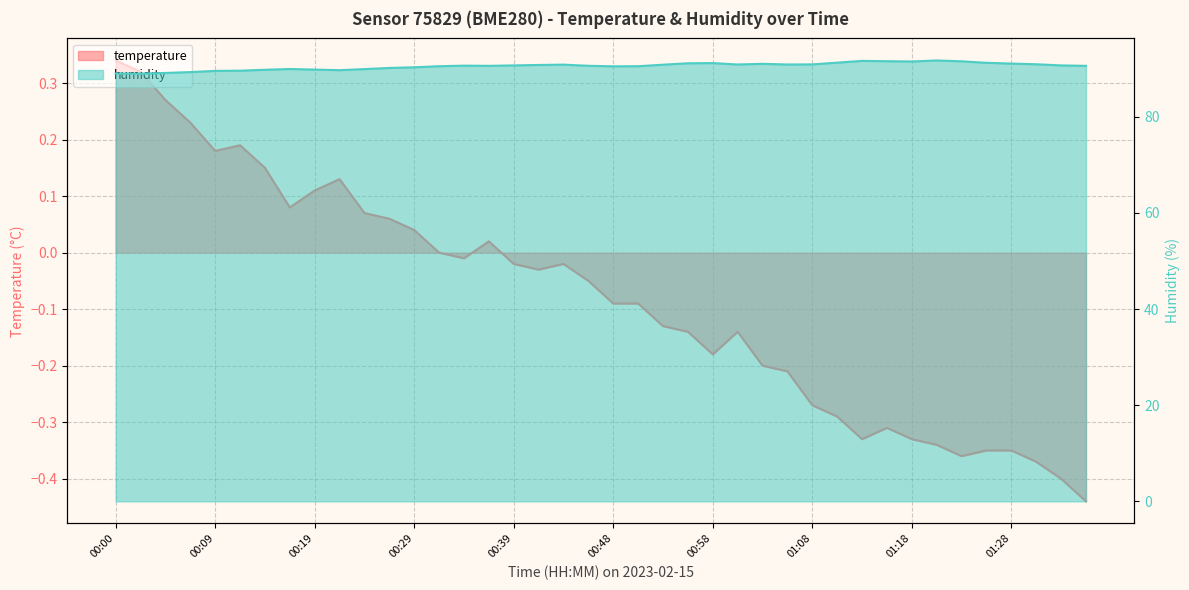

Reading left to right, extract all data points from this chart.

temperature: 0.3	0.3	0.3	0.2	0.2	0.2	0.1	0.1	0.1	0.1	0.1	0.1	0.0	0.0	-0.0	0.0	-0.0	-0.0	-0.0	-0.1	-0.1	-0.1	-0.1	-0.1	-0.2	-0.1	-0.2	-0.2	-0.3	-0.3	-0.3	-0.3	-0.3	-0.3	-0.4	-0.3	-0.3	-0.4	-0.4	-0.4
humidity: 89.0	89.0	89.1	89.3	89.5	89.6	89.8	89.9	89.8	89.7	89.9	90.1	90.3	90.5	90.6	90.6	90.7	90.8	90.8	90.6	90.5	90.5	90.8	91.1	91.2	90.9	91.0	90.9	90.9	91.2	91.6	91.5	91.5	91.7	91.5	91.2	91.0	90.9	90.7	90.6